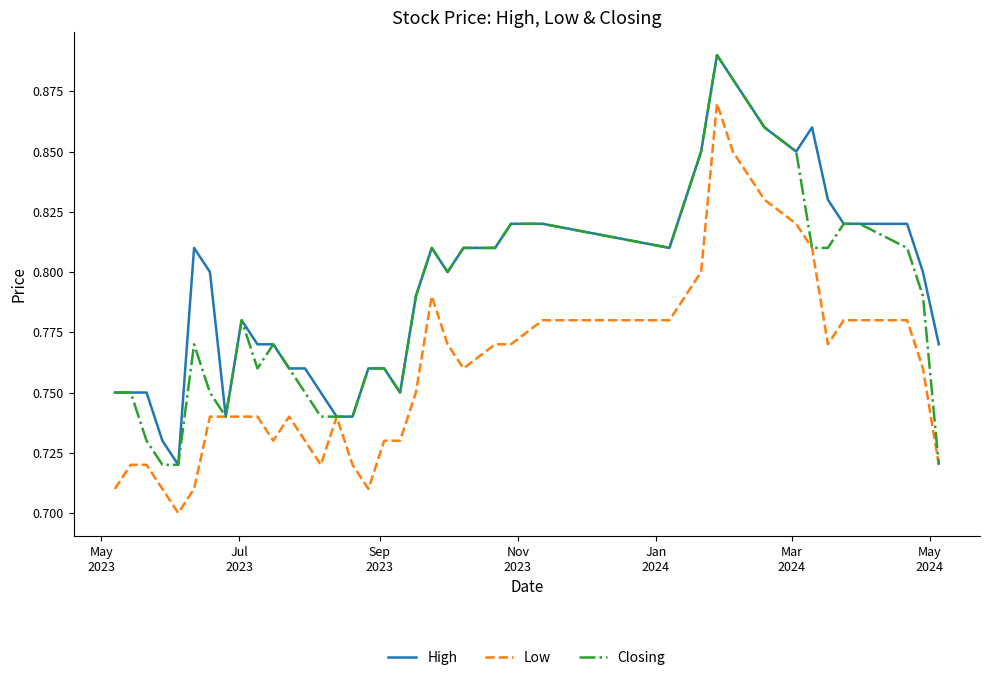

Rank the series by their average value, from lowest to highest.

Low, Closing, High